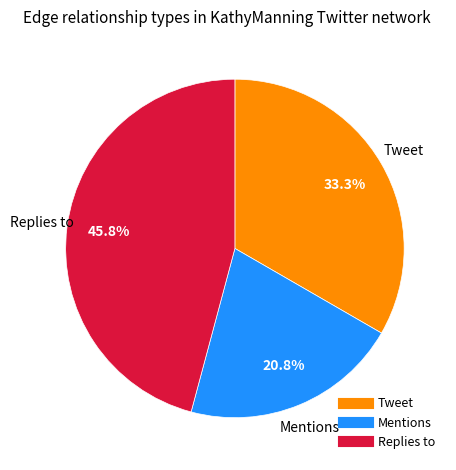

Which has a higher value, Mentions or Tweet?

Tweet